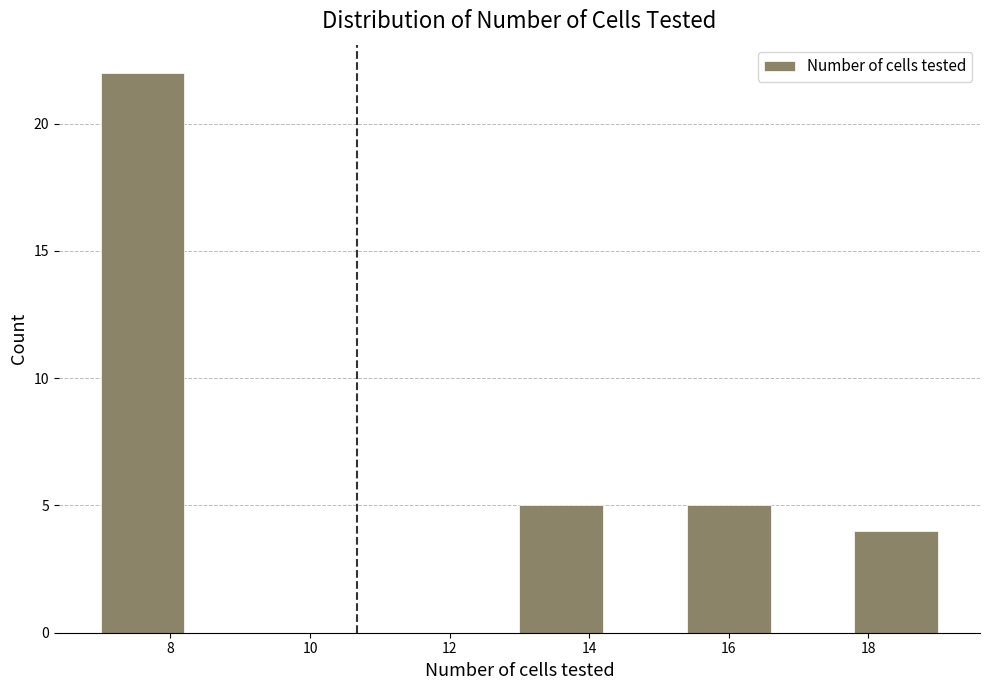

Reading left to right, list every bar in this chart as the range it spans on the x-axis followed by its height. The values are not printed on the chart, so give them approximately, as read against the axis.

7.0 to 8.2: 22
8.2 to 9.4: 0
9.4 to 10.6: 0
10.6 to 11.8: 0
11.8 to 13.0: 0
13.0 to 14.2: 5
14.2 to 15.4: 0
15.4 to 16.6: 5
16.6 to 17.8: 0
17.8 to 19.0: 4